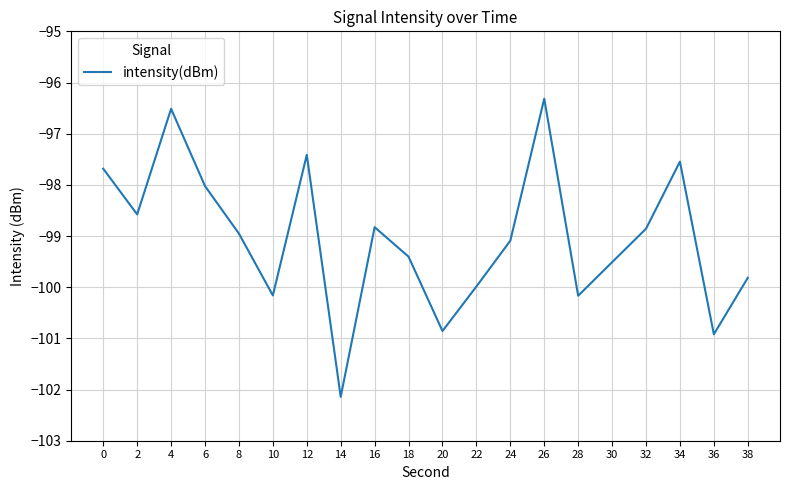

Read the value at 8.

-99.0